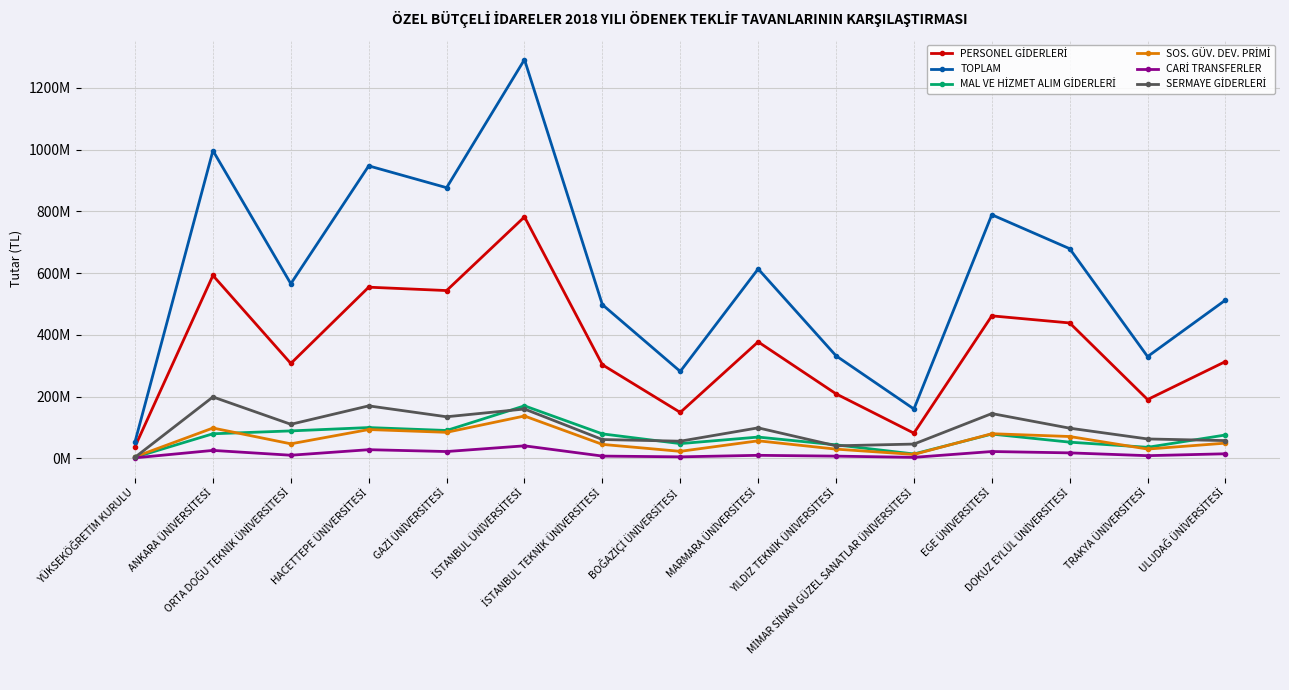

Reading left to right, transcribe all the data shown in this chart.

PERSONEL GİDERLERİ: 38674000	592637000	307723000	554735000	543783000	782330000	303527000	149172000	377660000	209385000	82032000	461883000	438915000	190895000	313924000
TOPLAM: 54286000	996825000	565877000	947562000	876911000	1291729000	498125000	281931000	613787000	332536000	160272000	789306000	679350000	330077000	512995000
MAL VE HİZMET ALIM GİDERLERİ: 4051000	80036000	89342000	100154000	90727000	170529000	79698000	48206000	69359000	44174000	14663000	79079000	52889000	36244000	76132000
SOS. GÜV. DEV. PRİMİ: 5415000	98670000	47504000	93746000	84766000	137601000	45645000	23170000	57269000	30309000	13142000	80269000	71171000	30522000	49706000
CARİ TRANSFERLER: 2145000	26191000	10553000	28516000	22527000	41028000	7828000	5349000	10279000	7640000	3716000	22597000	18204000	9130000	15283000
SERMAYE GİDERLERİ: 4001000	199291000	110755000	170411000	135108000	160241000	61427000	56034000	99220000	41028000	46719000	145478000	98171000	63286000	57950000